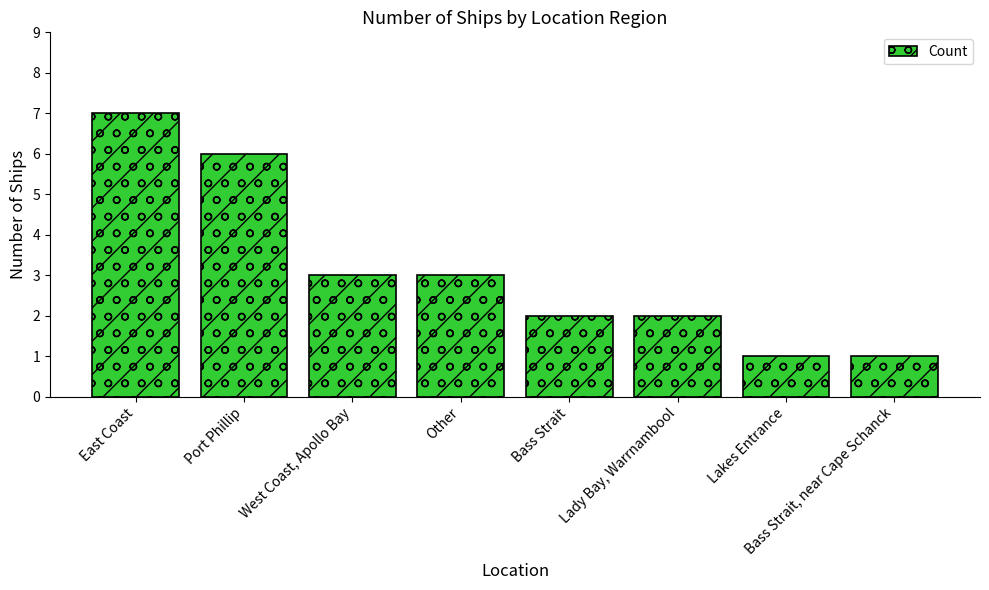

What is the difference between the second highest and second lowest values?

5